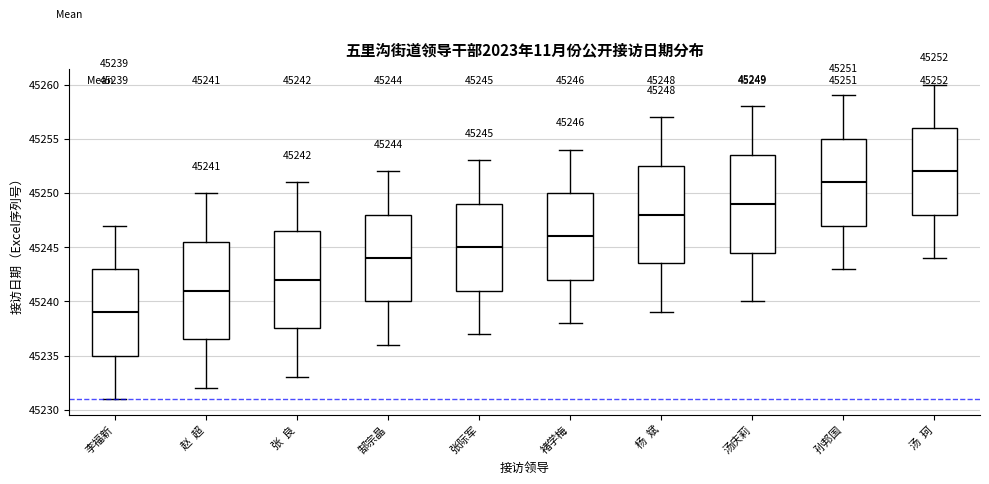

Which box has the highest median line?

汤 珂